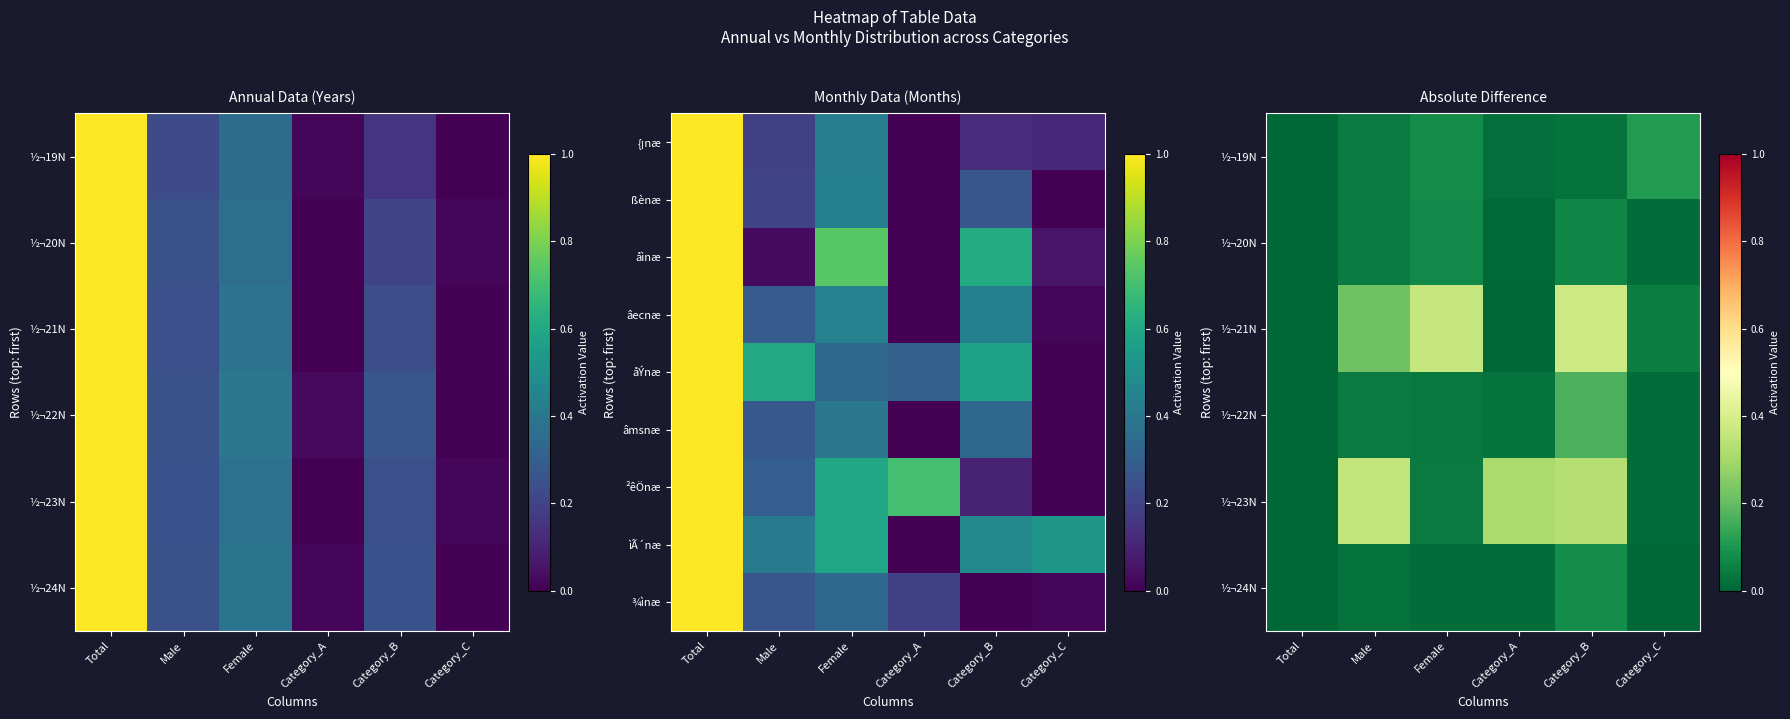

What is the difference between the second highest and minimum values in the ²êÖnæ series?

0.7